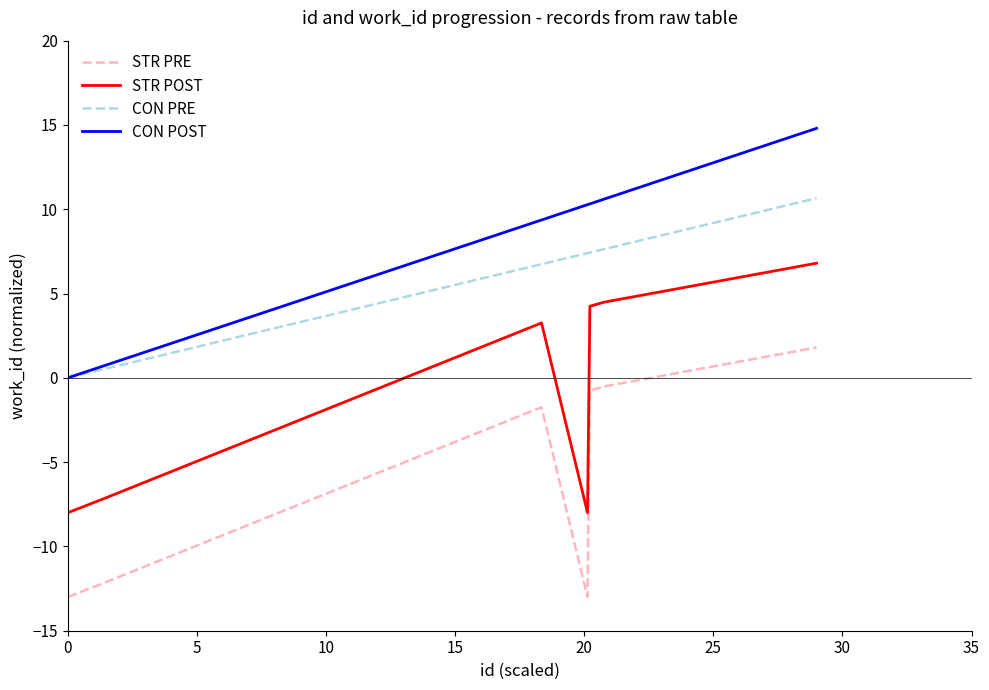

Rank the series by their average value, from lowest to highest.

STR PRE, STR POST, CON PRE, CON POST